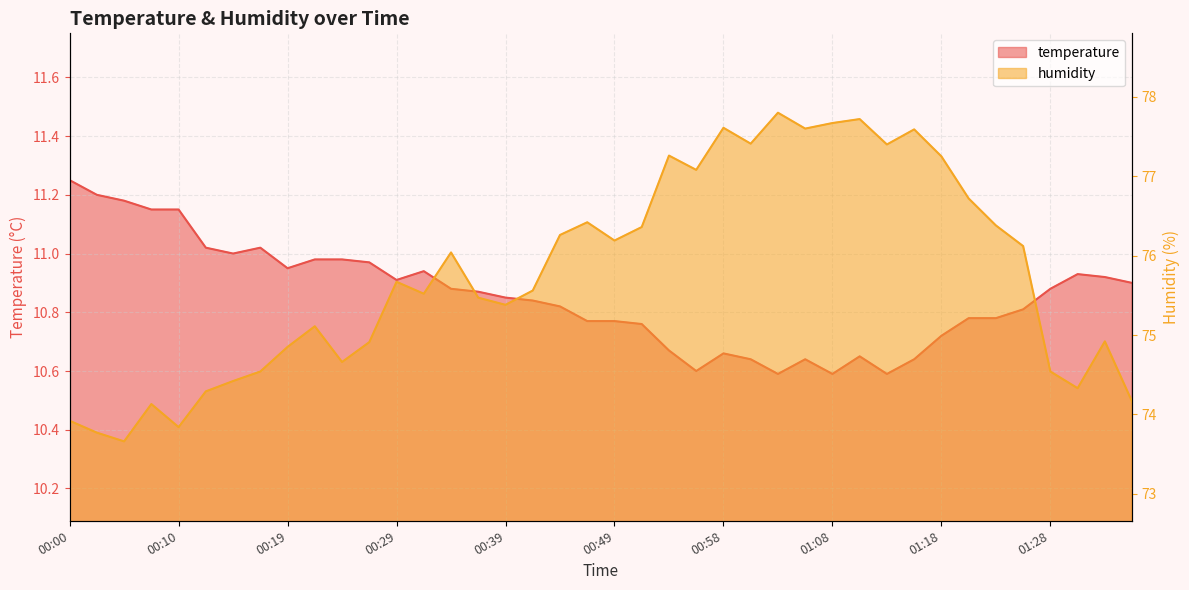

True or false: humidity and temperature intersect in this chart.

False